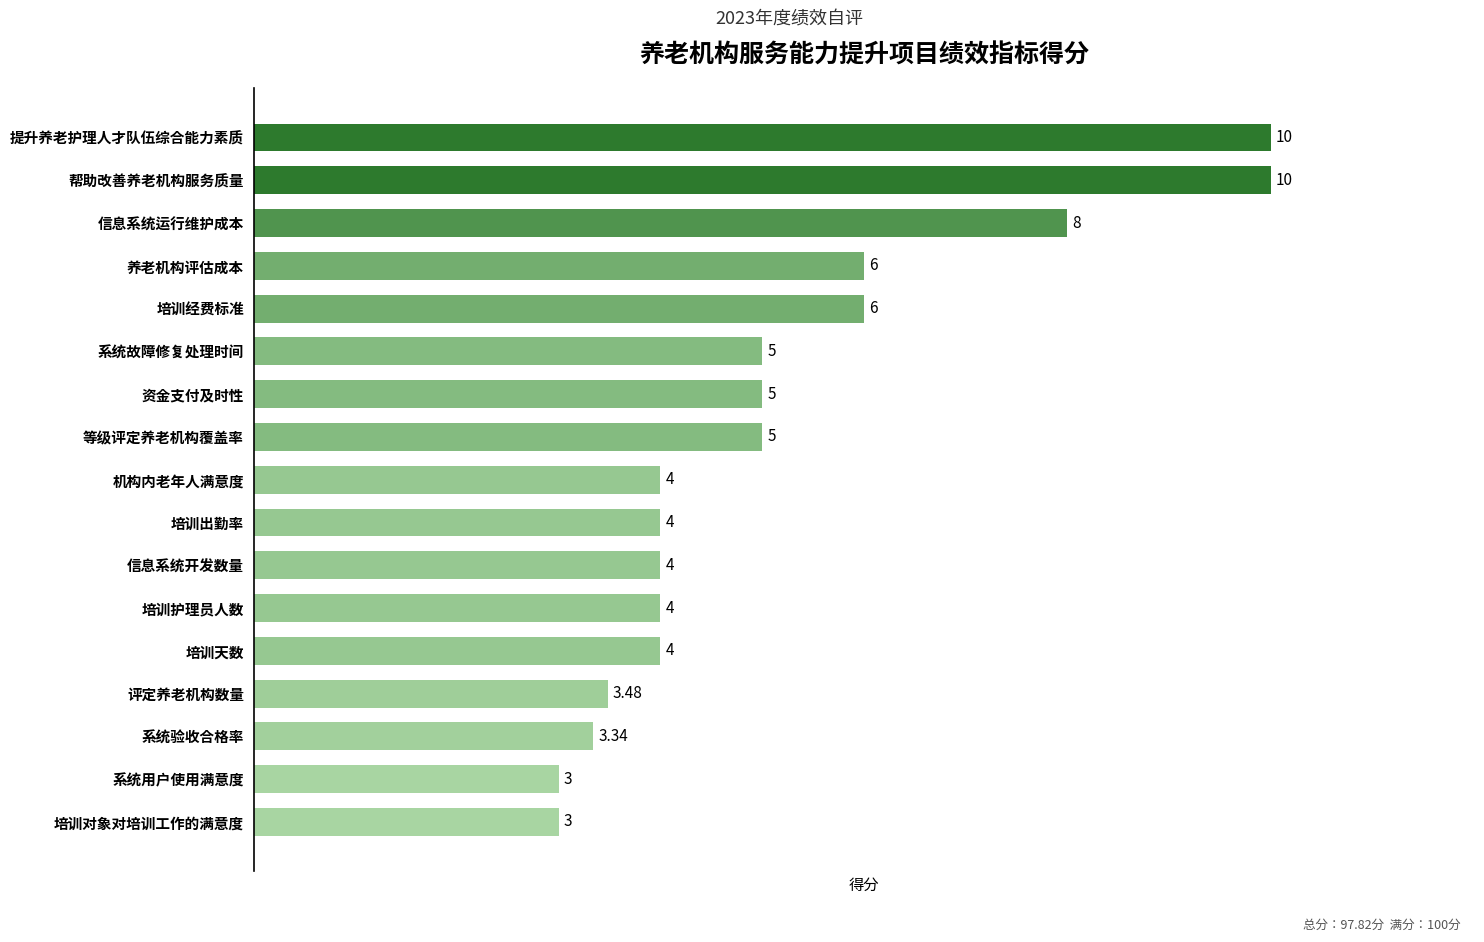

Which has a higher value, 系统故障修复处理时间 or 培训出勤率?

系统故障修复处理时间